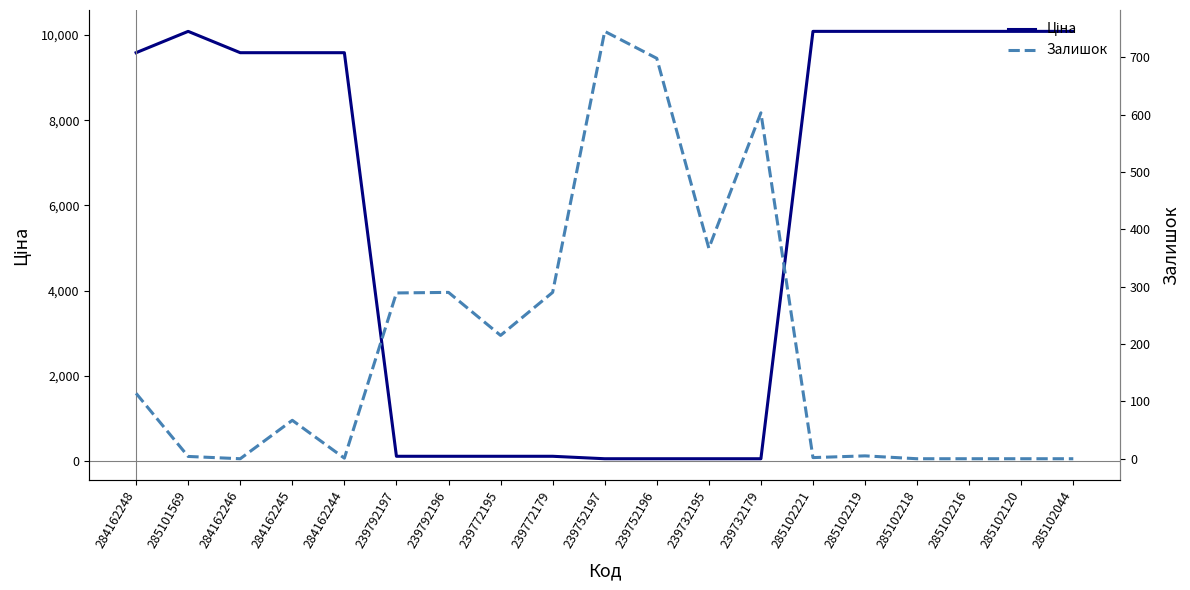

At which label does Ціна reach its peak?

285101569